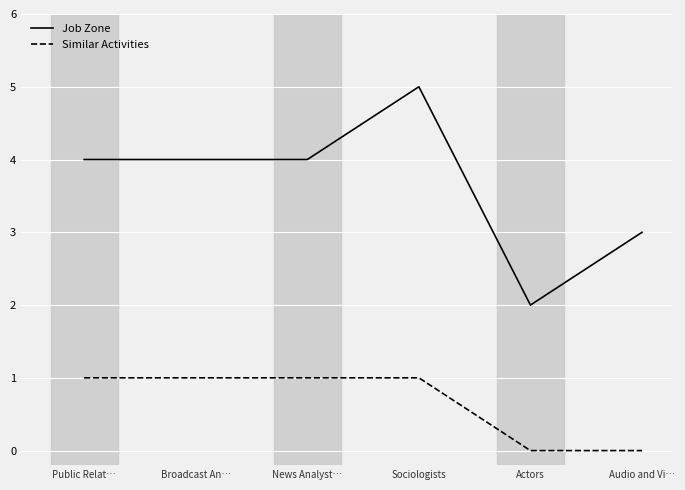

Is it true that Similar Activities equals 1 at News Analyst…?

True